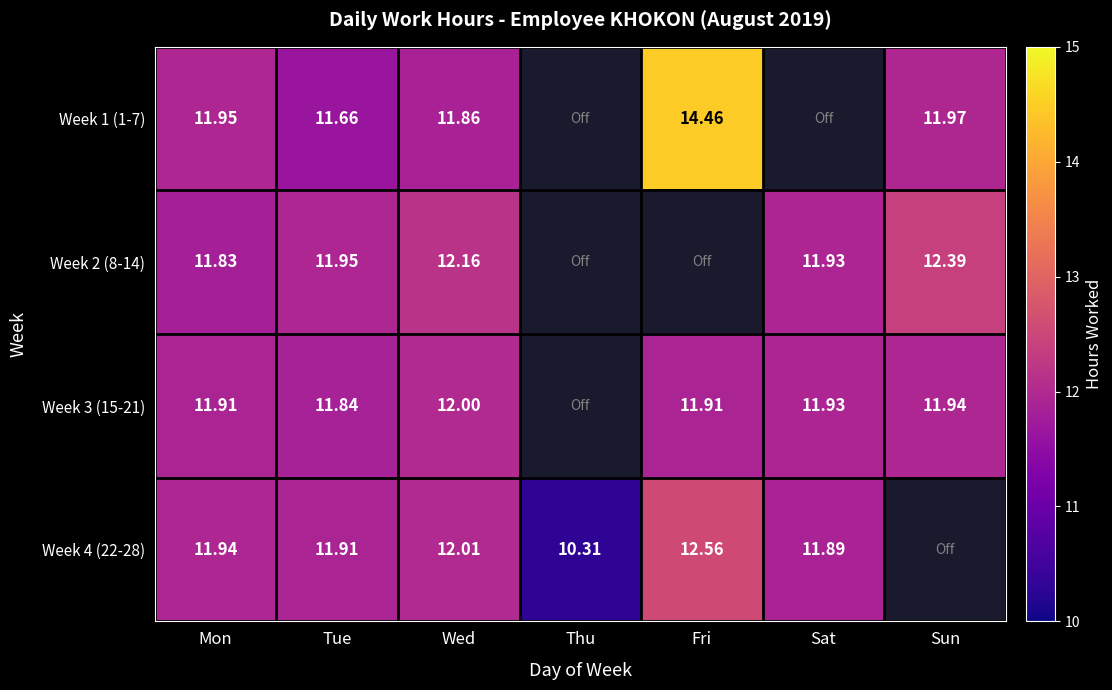

The Week 3 (15-21) series shows 17.3 at Sun. True or false?

False